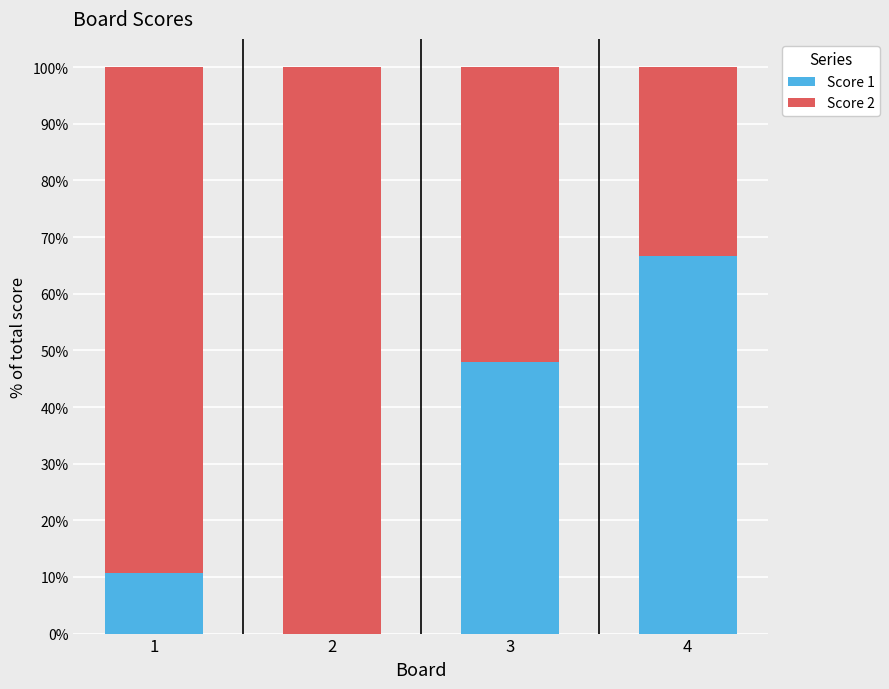

Is it true that Score 1 equals 40.5 at 4?

False